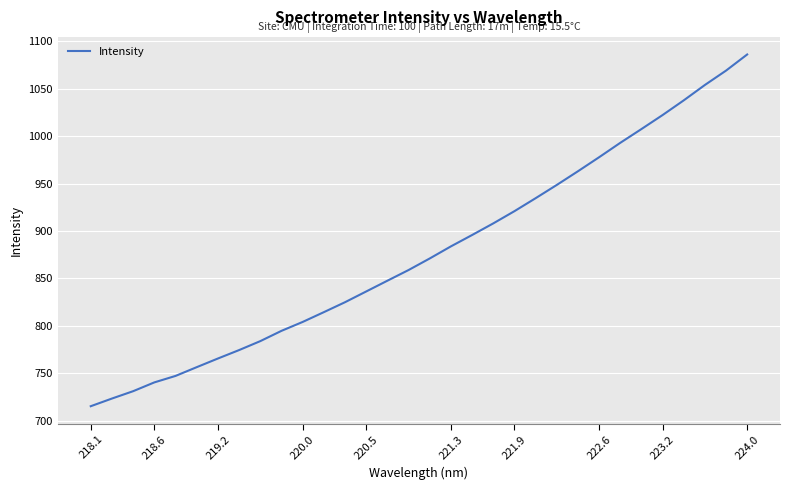

What is the minimum value shown in the chart?

715.2